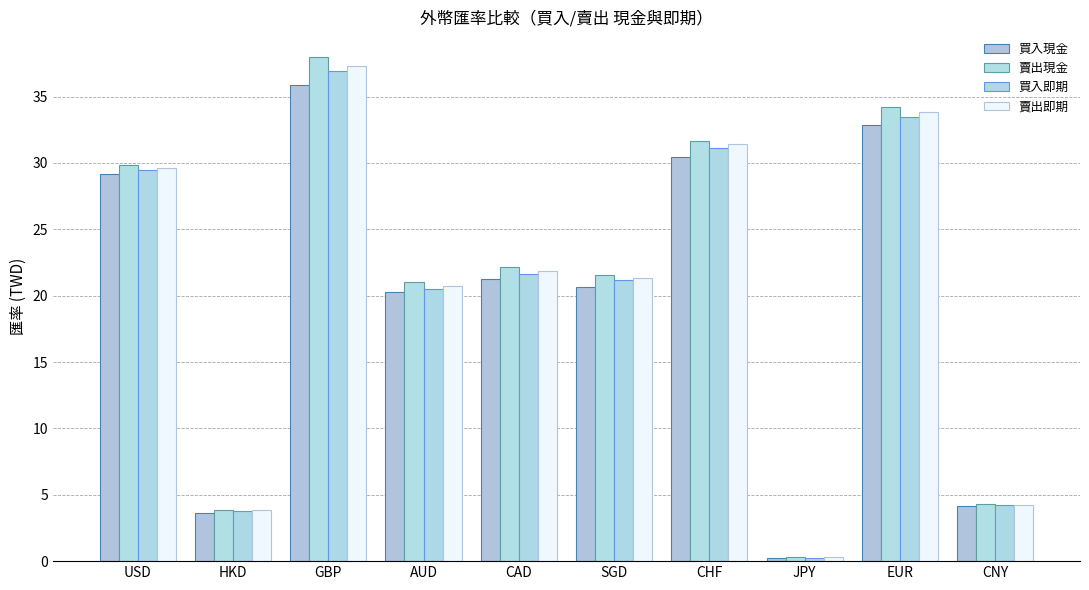

Are the bars horizontal?

No